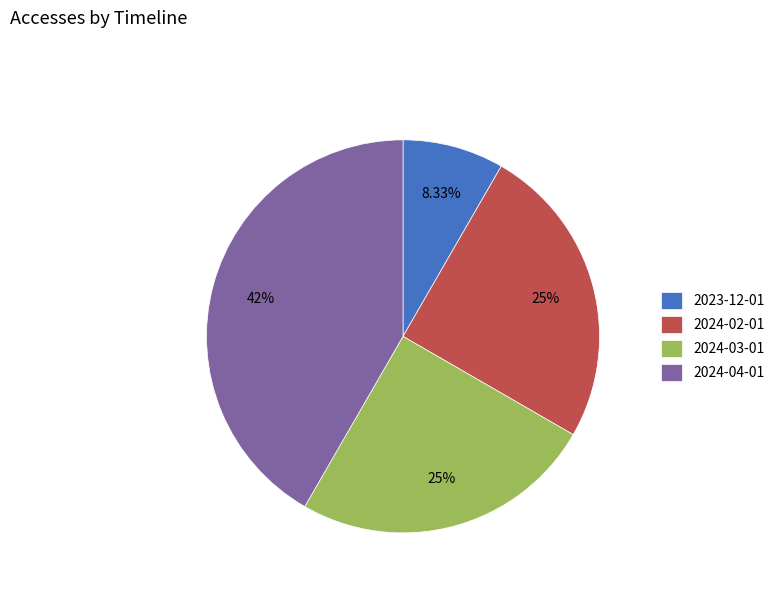

The 2024-02-01 slice represents 18% of the pie. True or false?

False